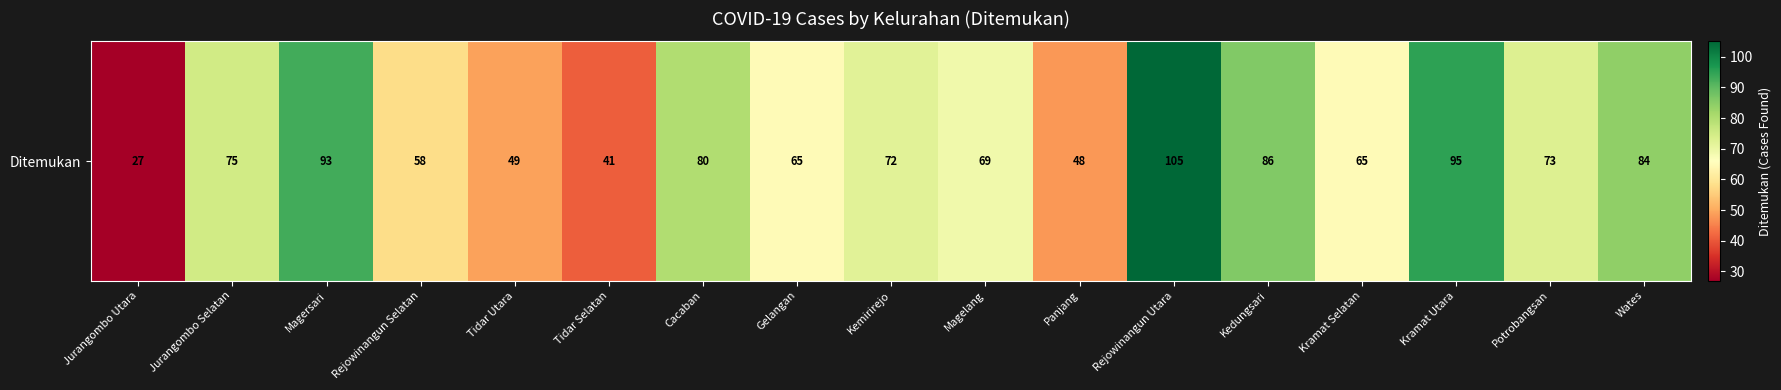

Count the number of categories in the chart.

17